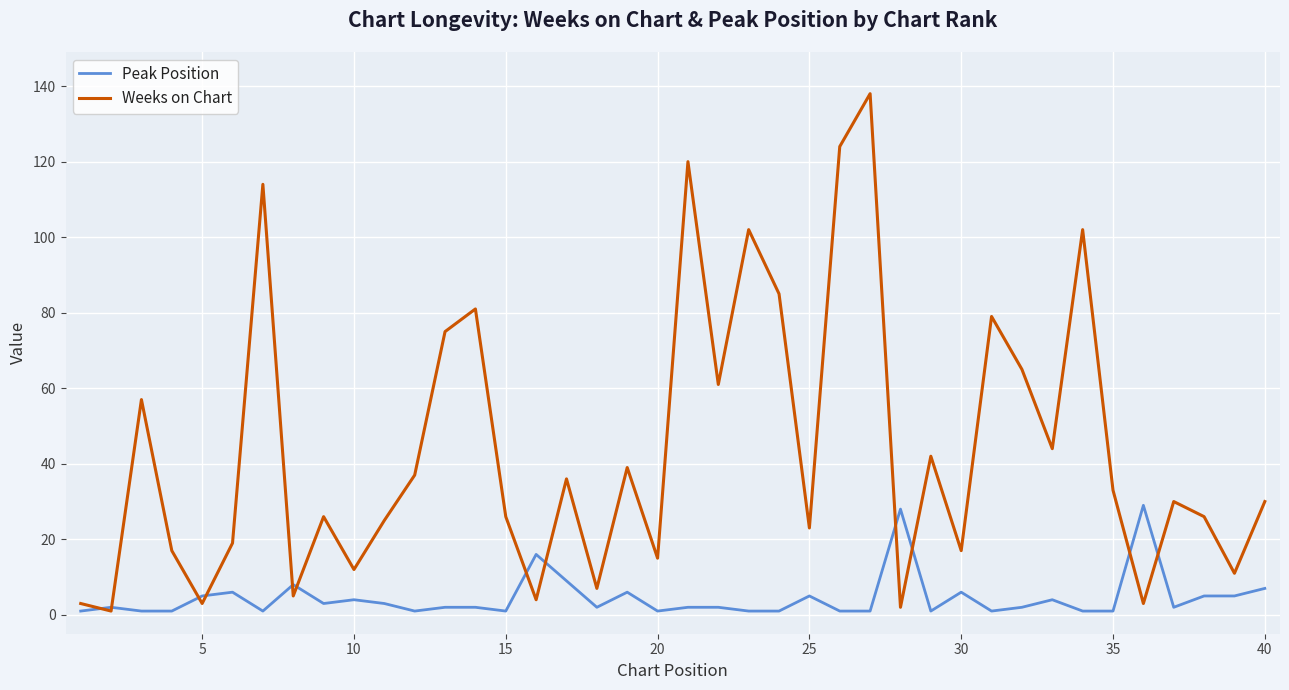

What is the minimum value shown in the chart?

1